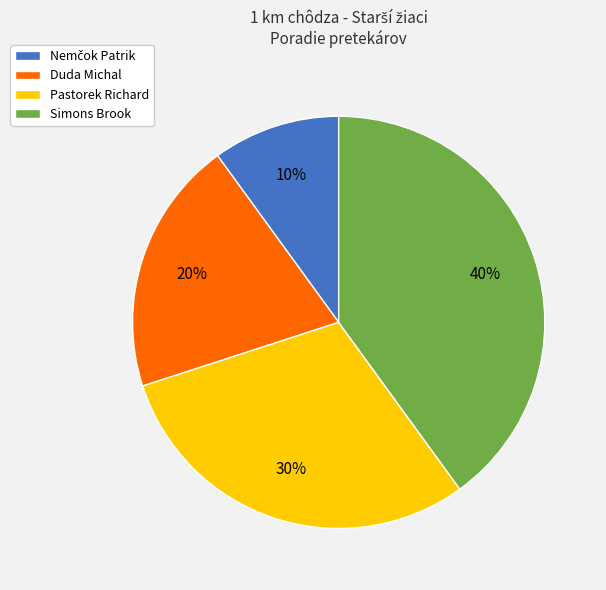

How many segments does this pie chart have?

4